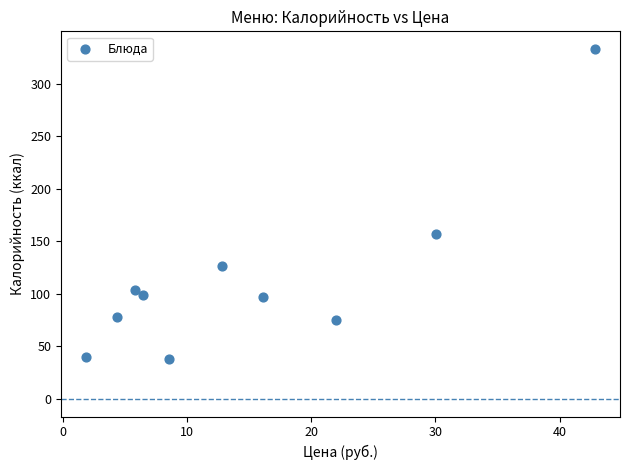

What is the average Y value?

114.7